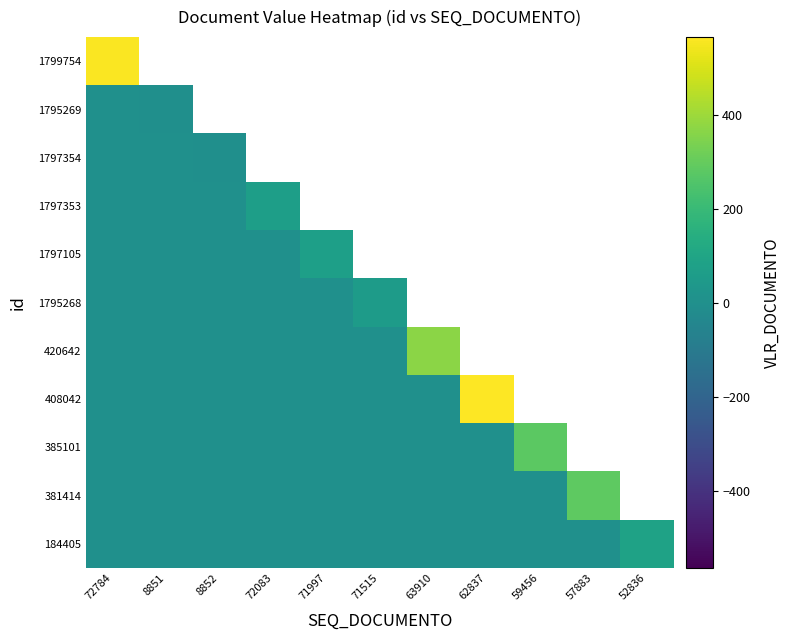

Is the value of 408042 at 72083 greater than the value of 1797105 at 8851?

No